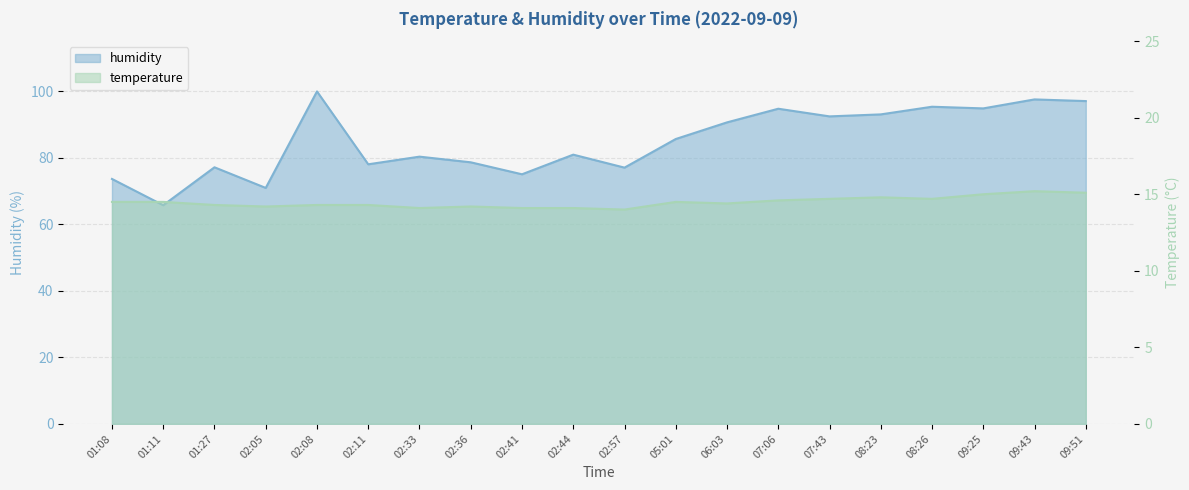

At which label does humidity first exceed 85?

02:08